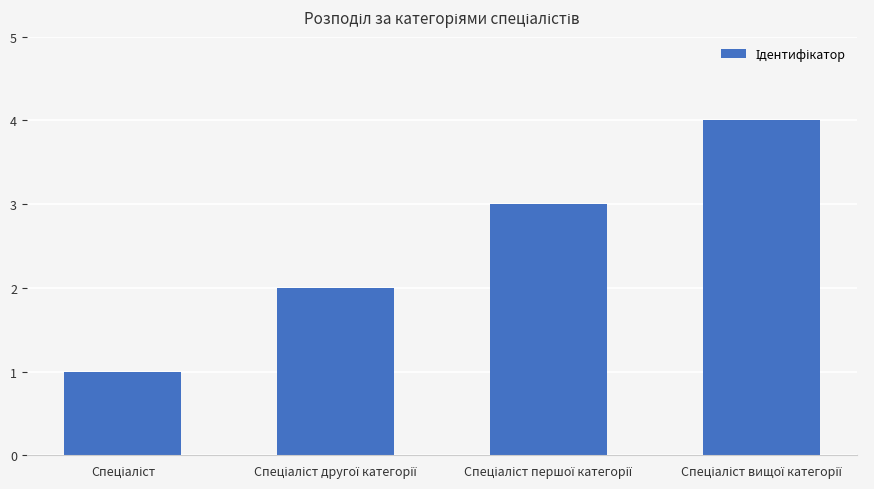

Are the bars grouped side by side (vs. stacked)?

No